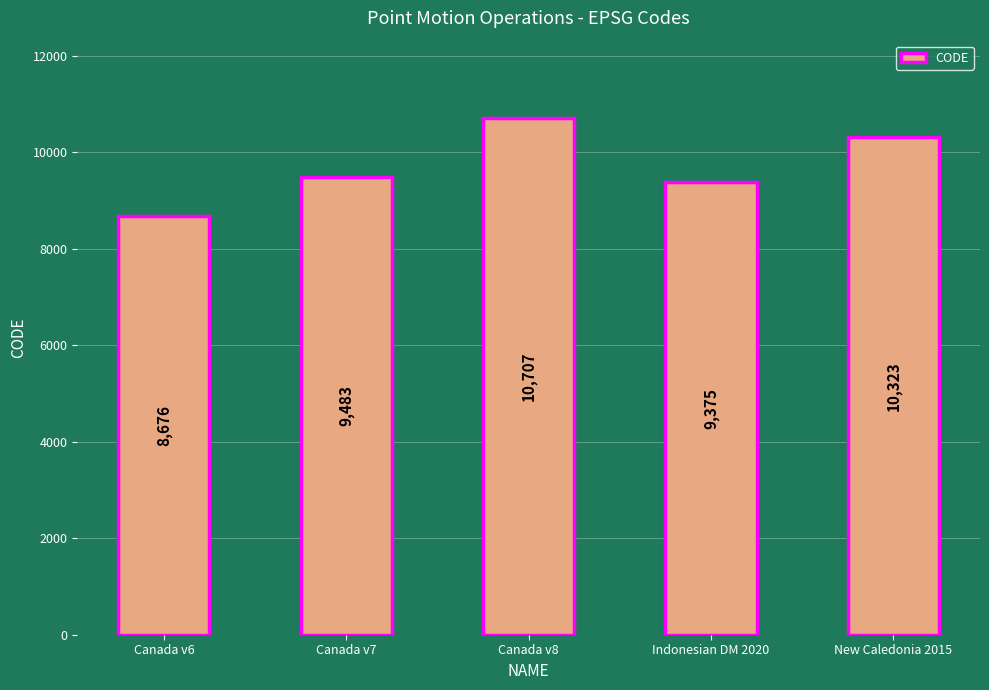

The chart shows a value of 10707 at Canada v8. True or false?

True